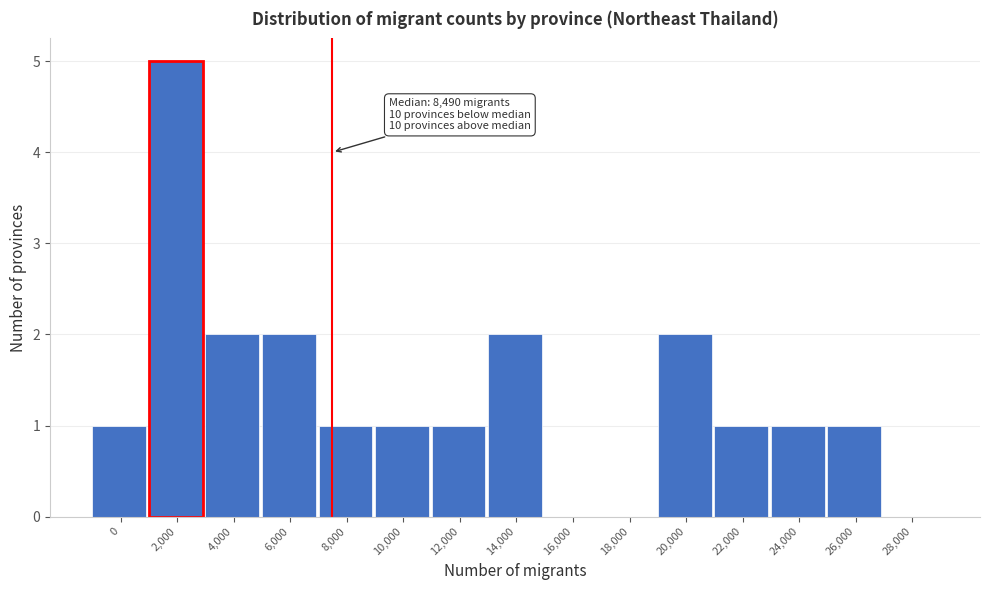

Reading left to right, transcribe all the data shown in this chart.

0=1	2,000=5	4,000=2	6,000=2	8,000=1	10,000=1	12,000=1	14,000=2	16,000=0	18,000=0	20,000=2	22,000=1	24,000=1	26,000=1	28,000=0